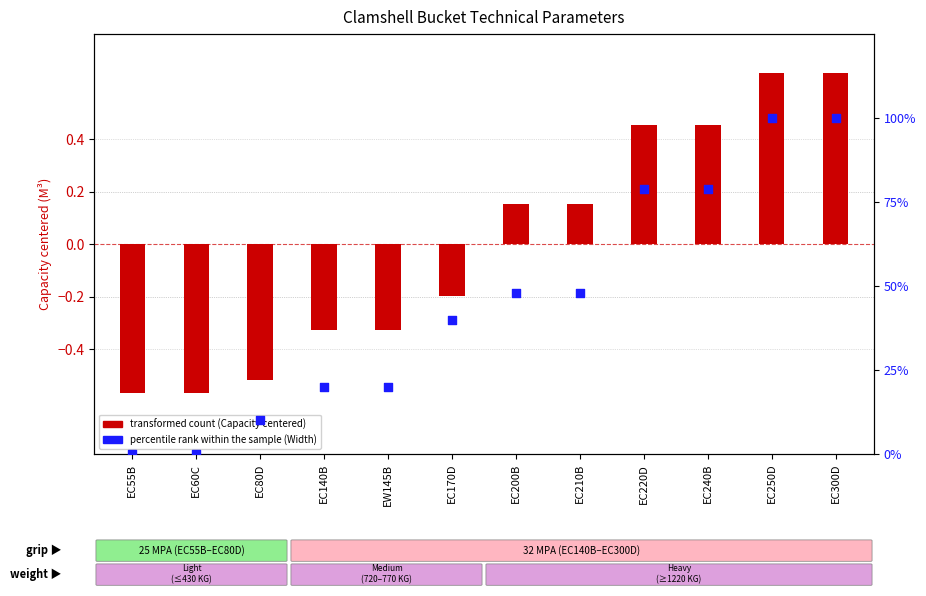

Is the value of transformed count (Capacity centered) at EC80D greater than the value of percentile rank within the sample (Width) at EC170D?

No